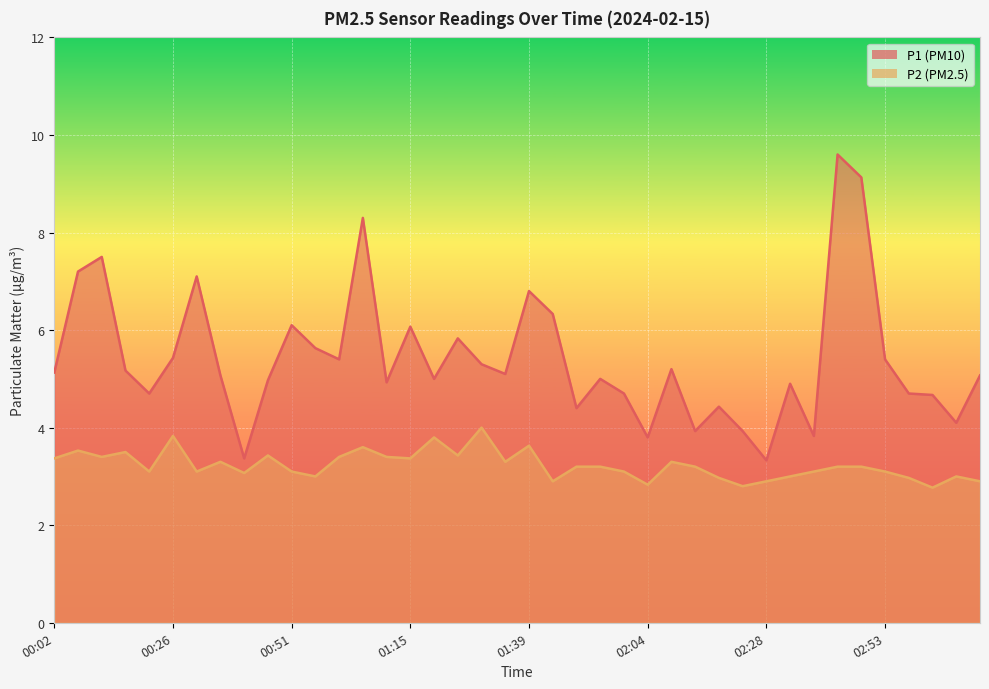

Count the number of data series in this chart.

2